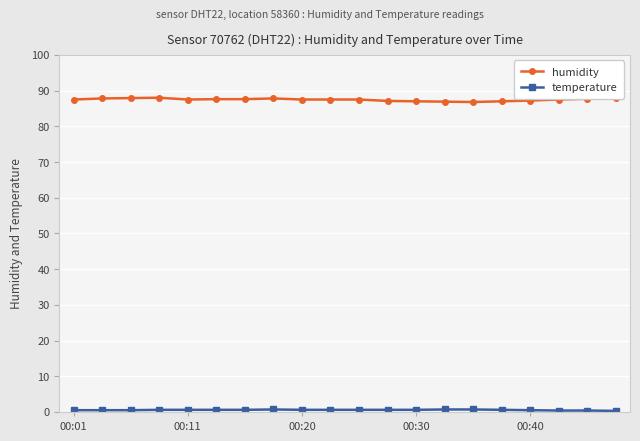

What is the minimum value for humidity?

86.8